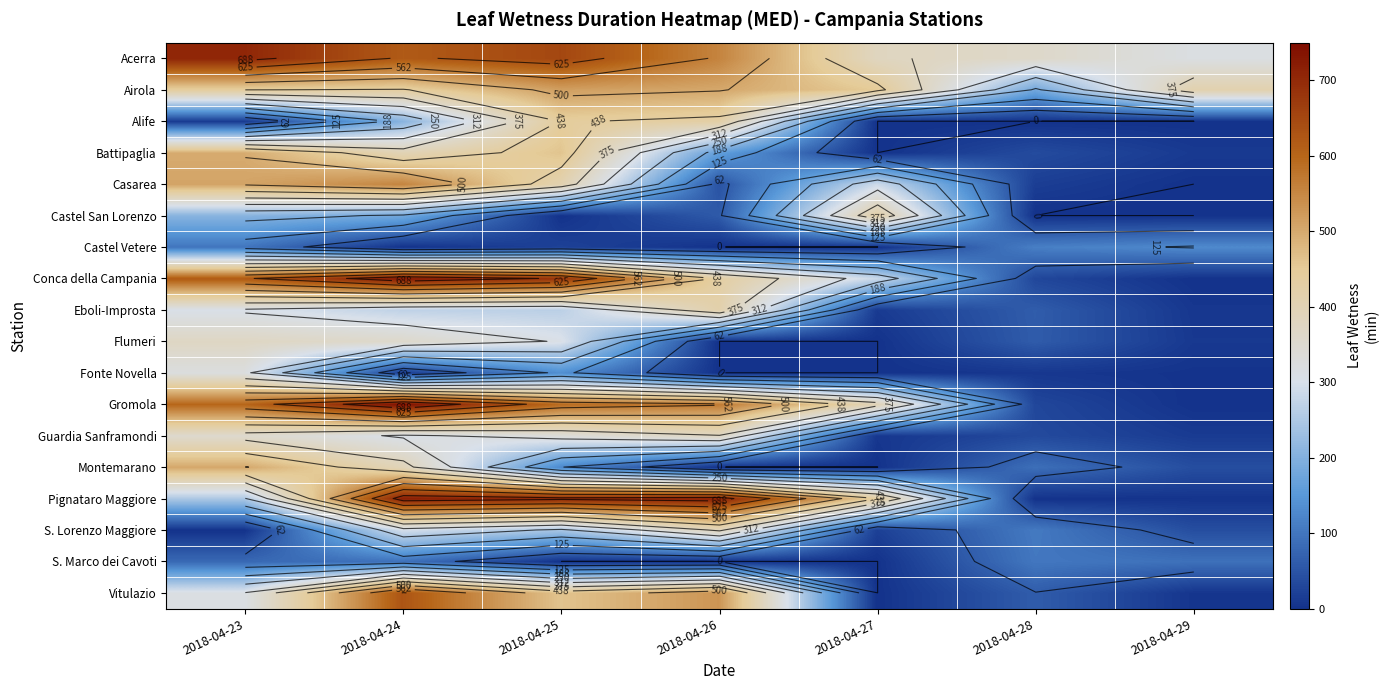

Rank the series by their maximum value, from lowest to highest.

S. Marco dei Cavoti, Castel Vetere, Fonte Novella, Flumeri, Guardia Sanframondi, S. Lorenzo Maggiore, Eboli-Improsta, Castel San Lorenzo, Alife, Battipaglia, Montemarano, Airola, Casarea, Vitulazio, Acerra, Pignataro Maggiore, Conca della Campania, Gromola